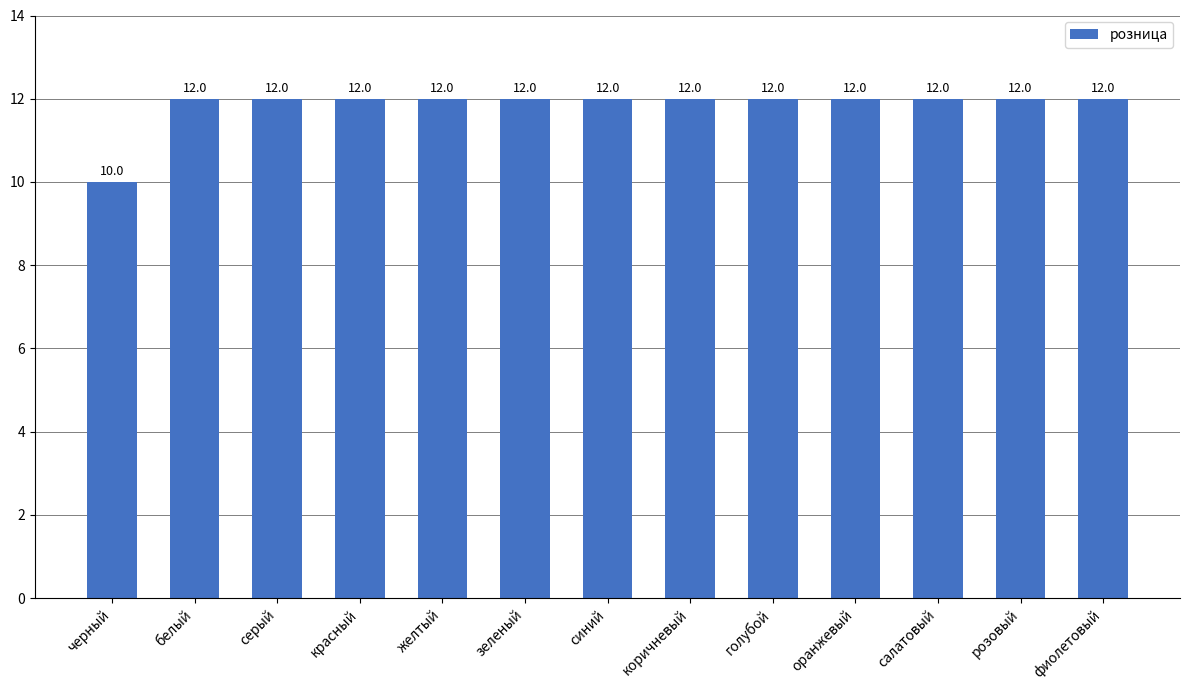

Reading left to right, list all the values displayed in this chart.

черный=10	белый=12	серый=12	красный=12	желтый=12	зеленый=12	синий=12	коричневый=12	голубой=12	оранжевый=12	салатовый=12	розовый=12	фиолетовый=12